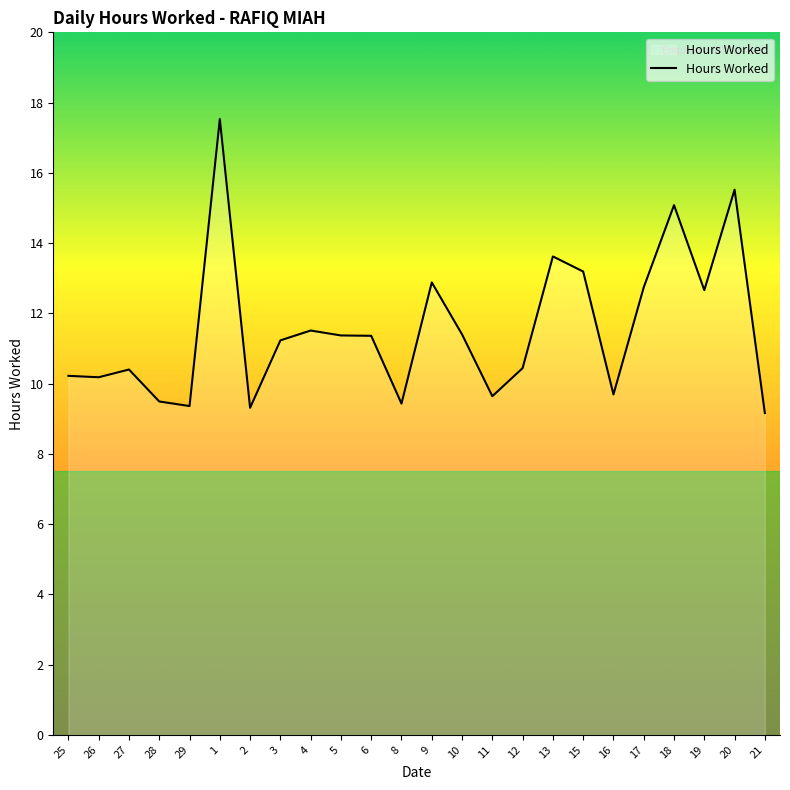

What is the average value?

11.6